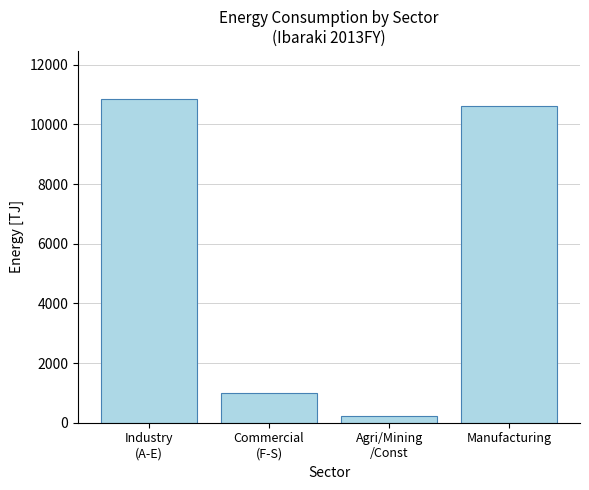

Reading left to right, what are all the values shown in this chart?

10839.5	1006.0	216.6	10622.9